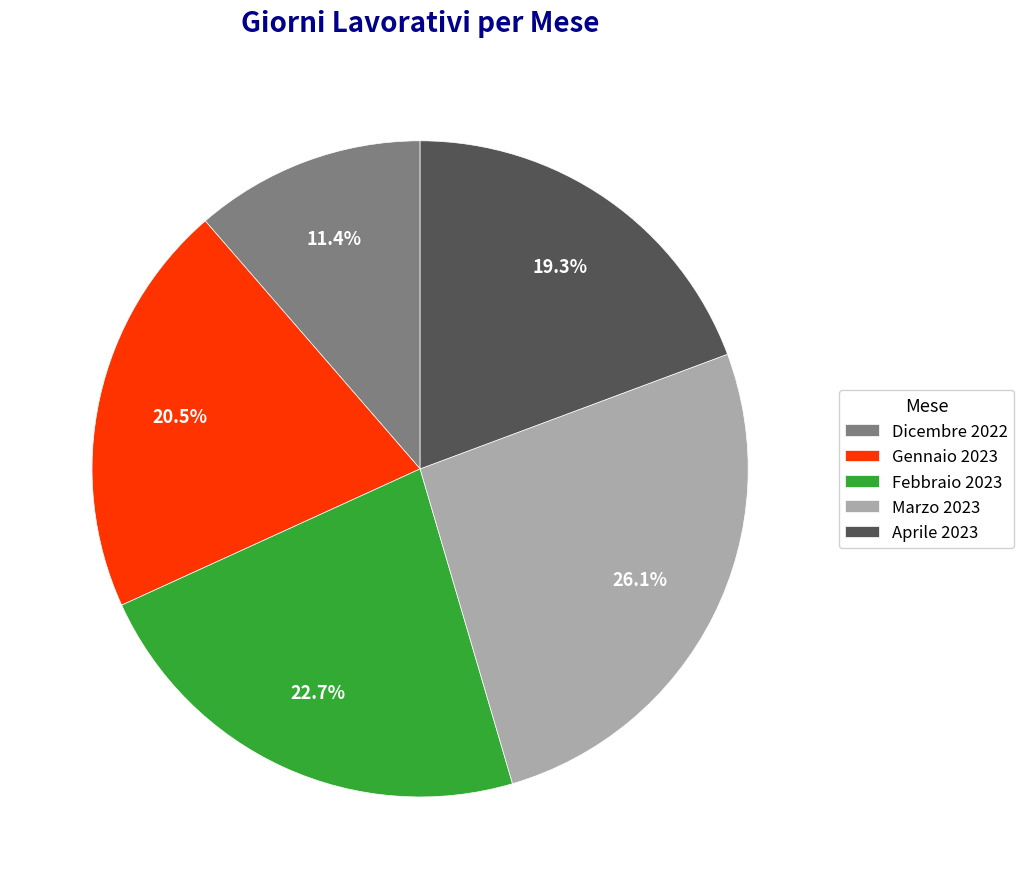

Which slice is the largest?

Marzo 2023